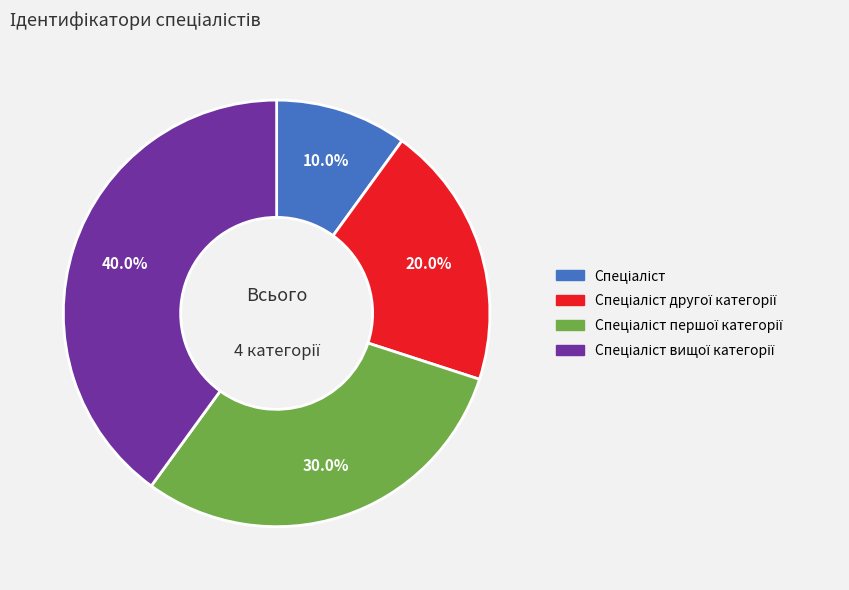

Is there a majority slice in this chart?

No